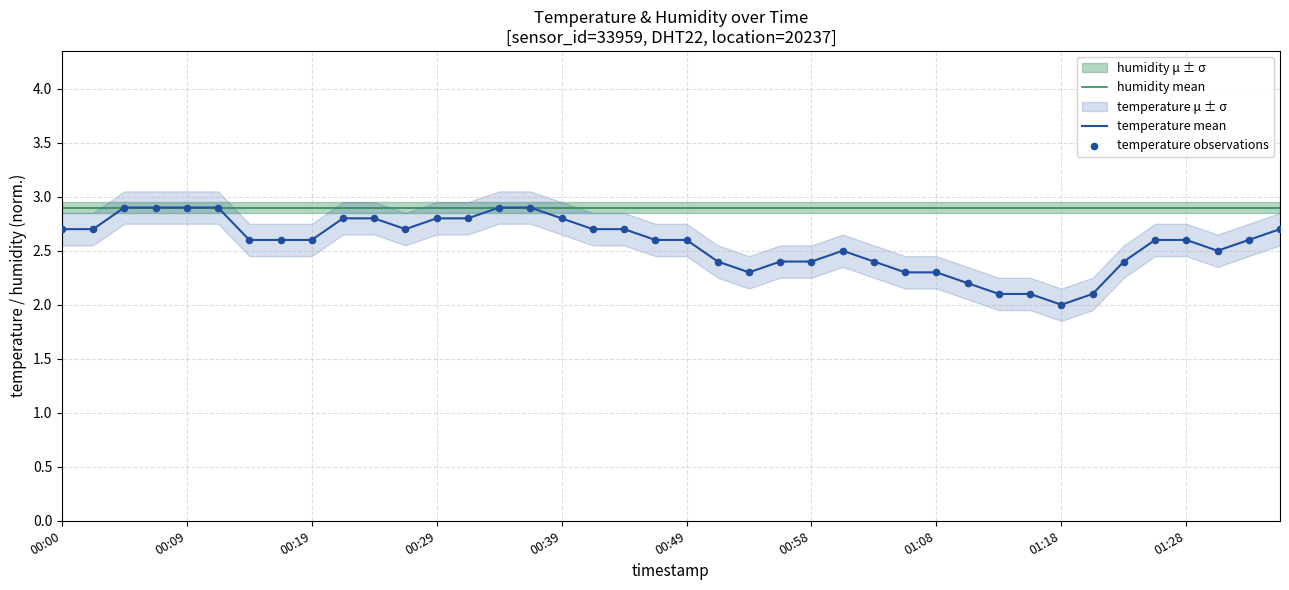

Which series has the largest total across all categories?

humidity mean